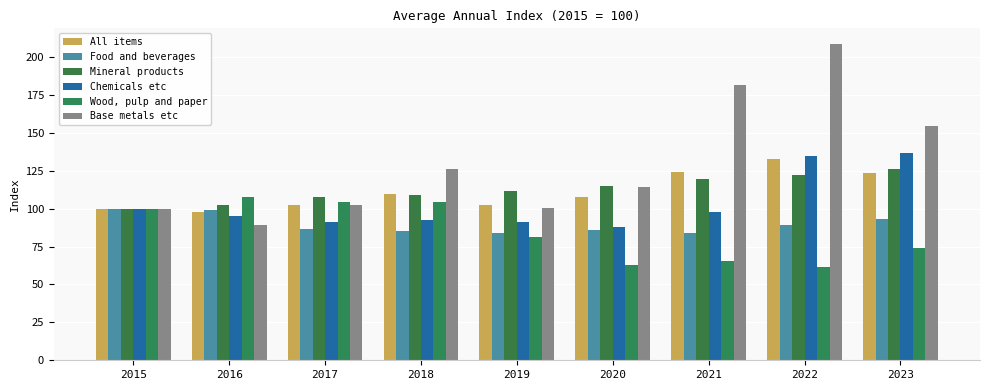

Which series has the largest range (max minus min)?

Base metals etc